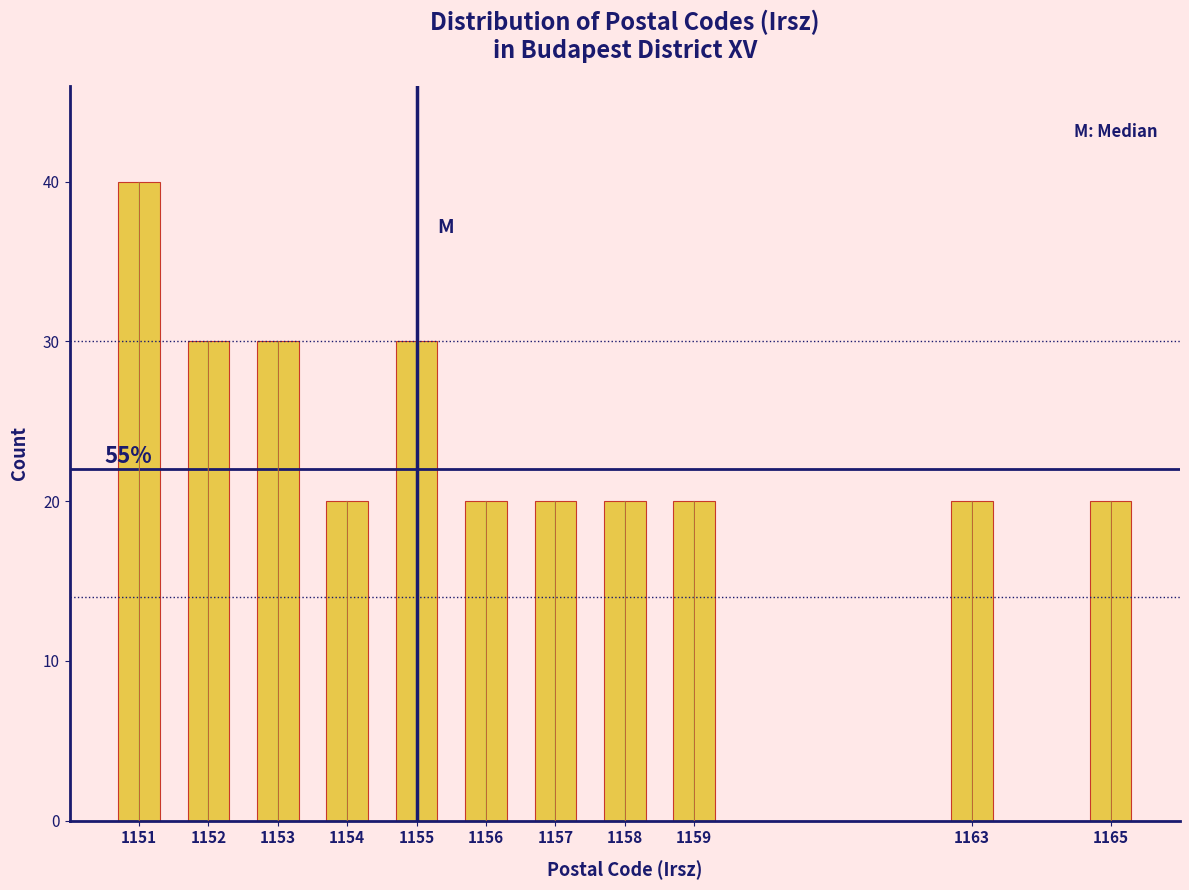

Reading left to right, list all the values displayed in this chart.

1151=40	1152=30	1153=30	1154=20	1155=30	1156=20	1157=20	1158=20	1159=20	1163=20	1165=20